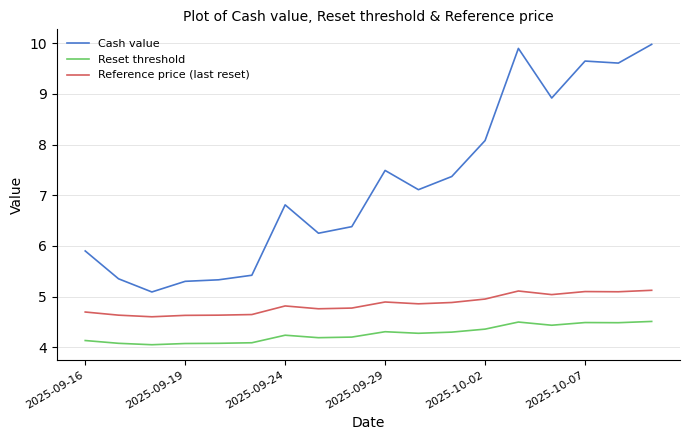

Which series has the largest total across all categories?

Cash value